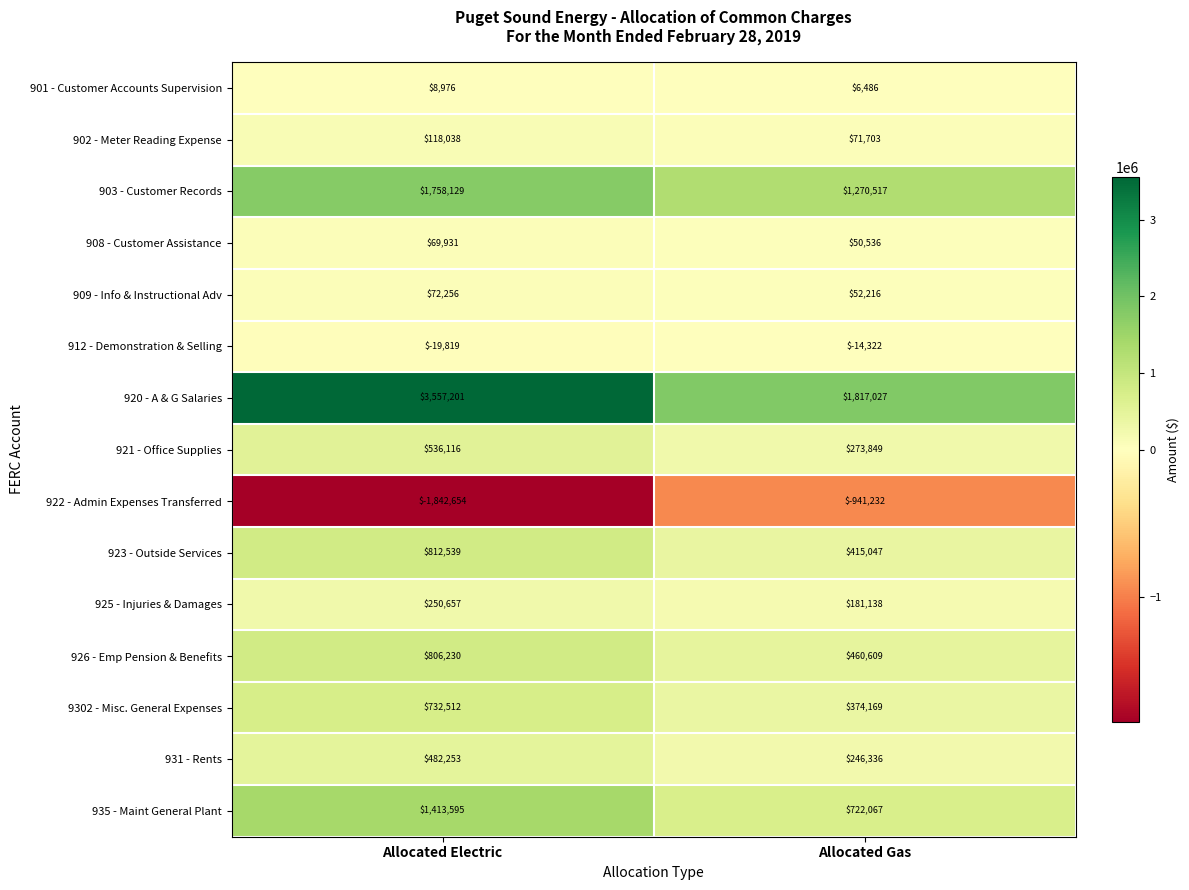

The value of 923 - Outside Services at Allocated Electric is 1299699. True or false?

False